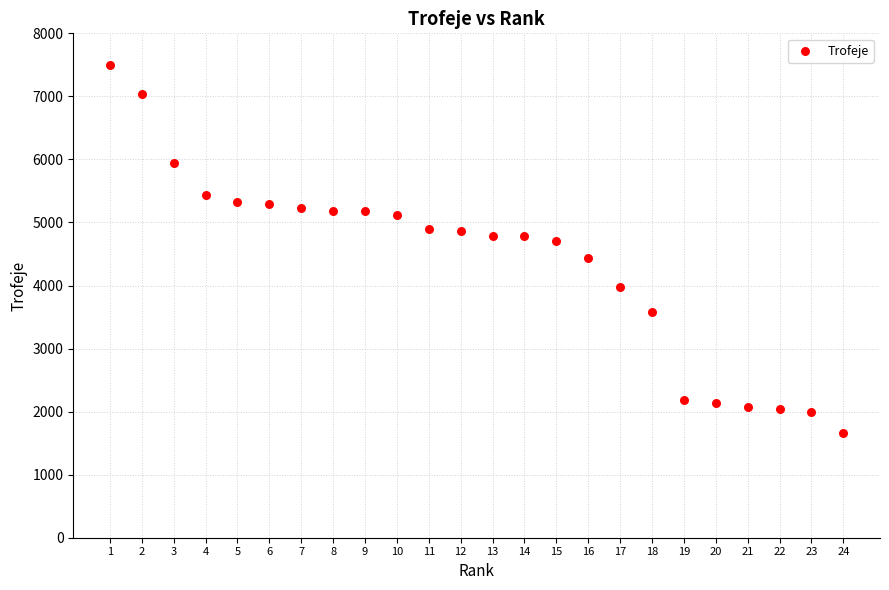

What is the range of X values (max minus min)?

23